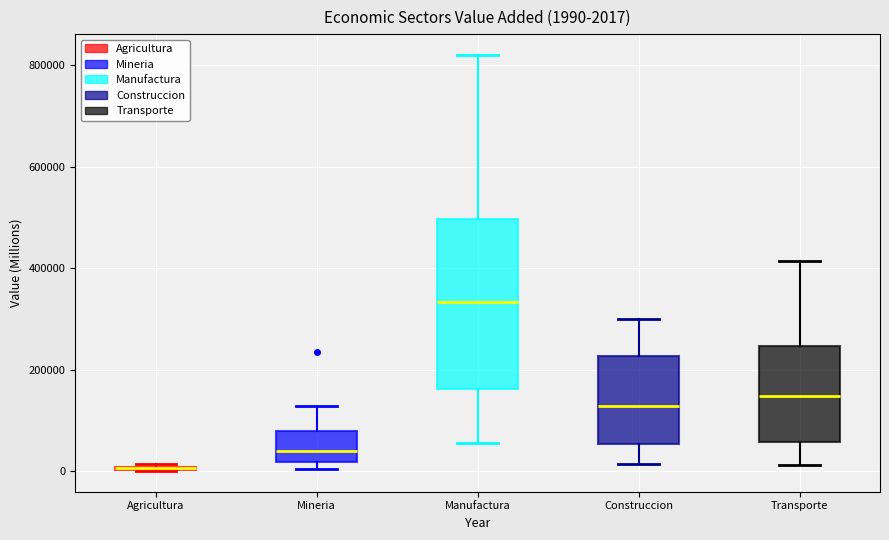

Which box is the tallest, from its lower edge to its upper edge?

Manufactura